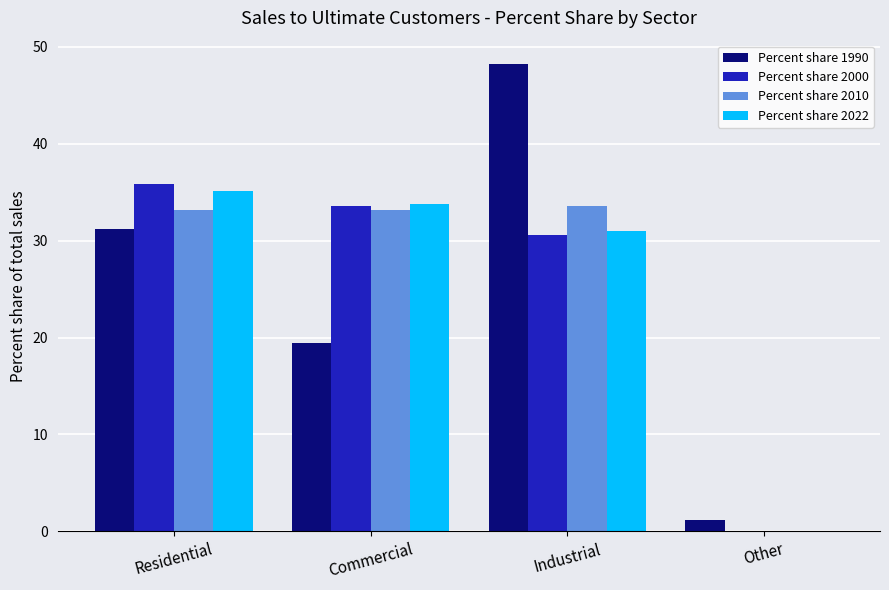

What is the sum of all Percent share 2022 values?

99.9